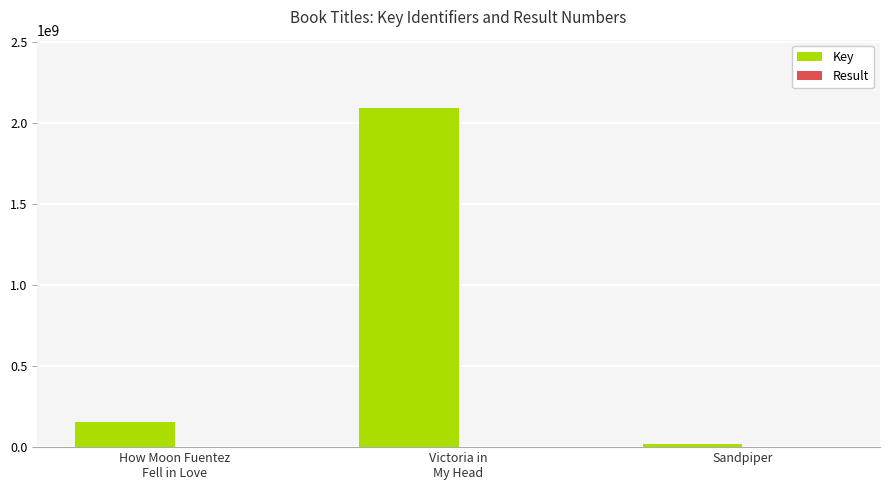

Which series has the largest total across all categories?

Key